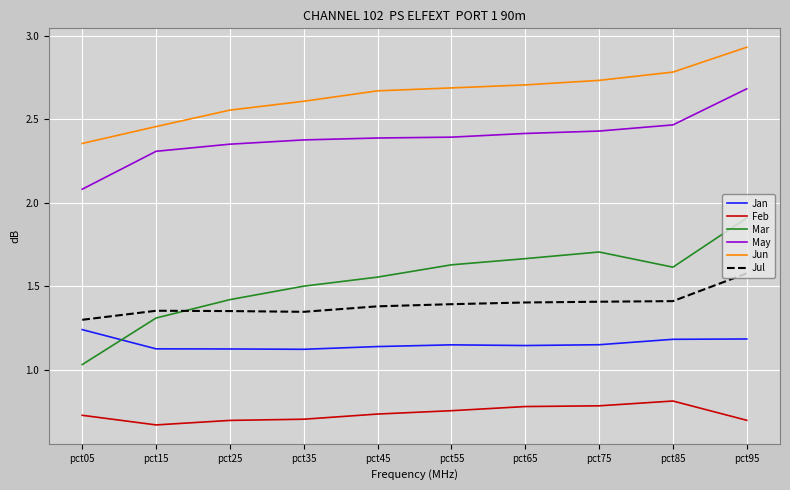

What is the difference between the maximum and minimum values in the Feb series?

0.1